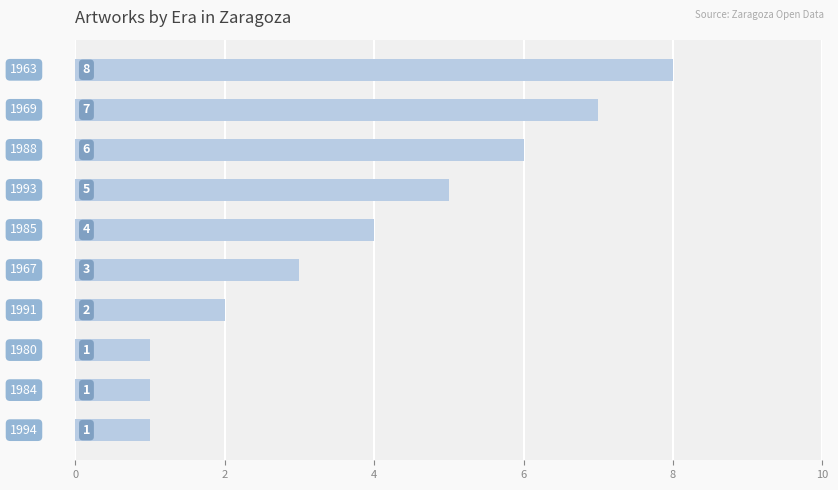

What is the difference between the maximum and second lowest values?

7